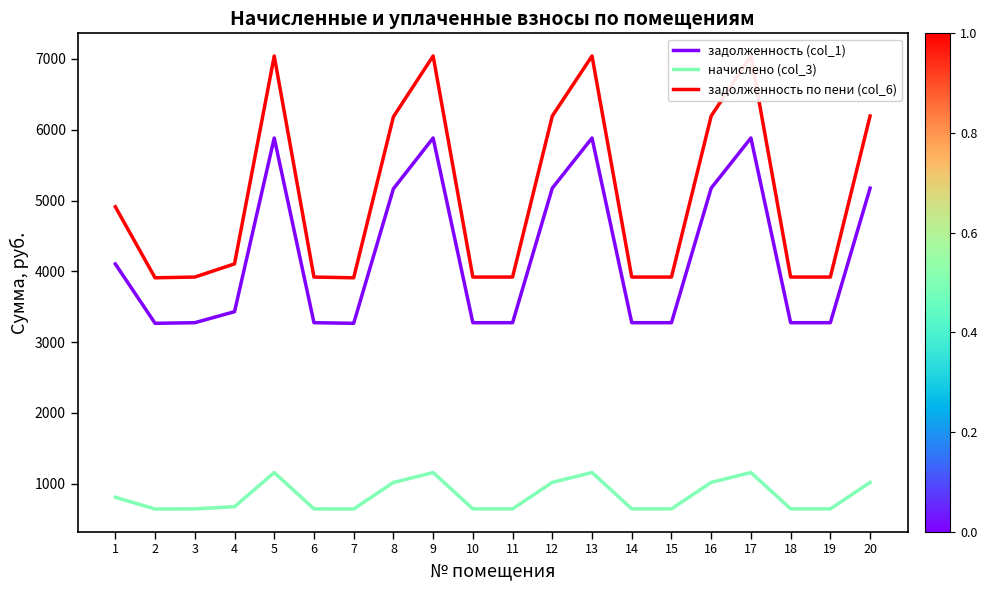

Does the chart have visible grid lines?

No